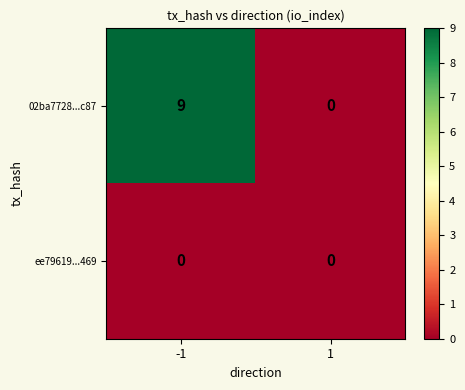

What is the maximum value shown in the chart?

9